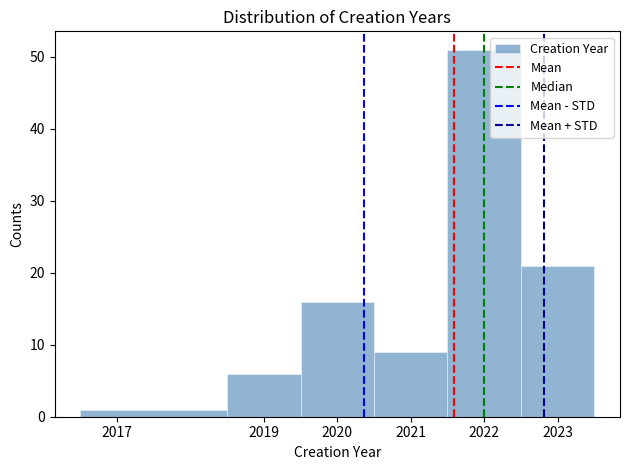

Which range on the x-axis has the tallest bar?

2021.5 to 2022.5